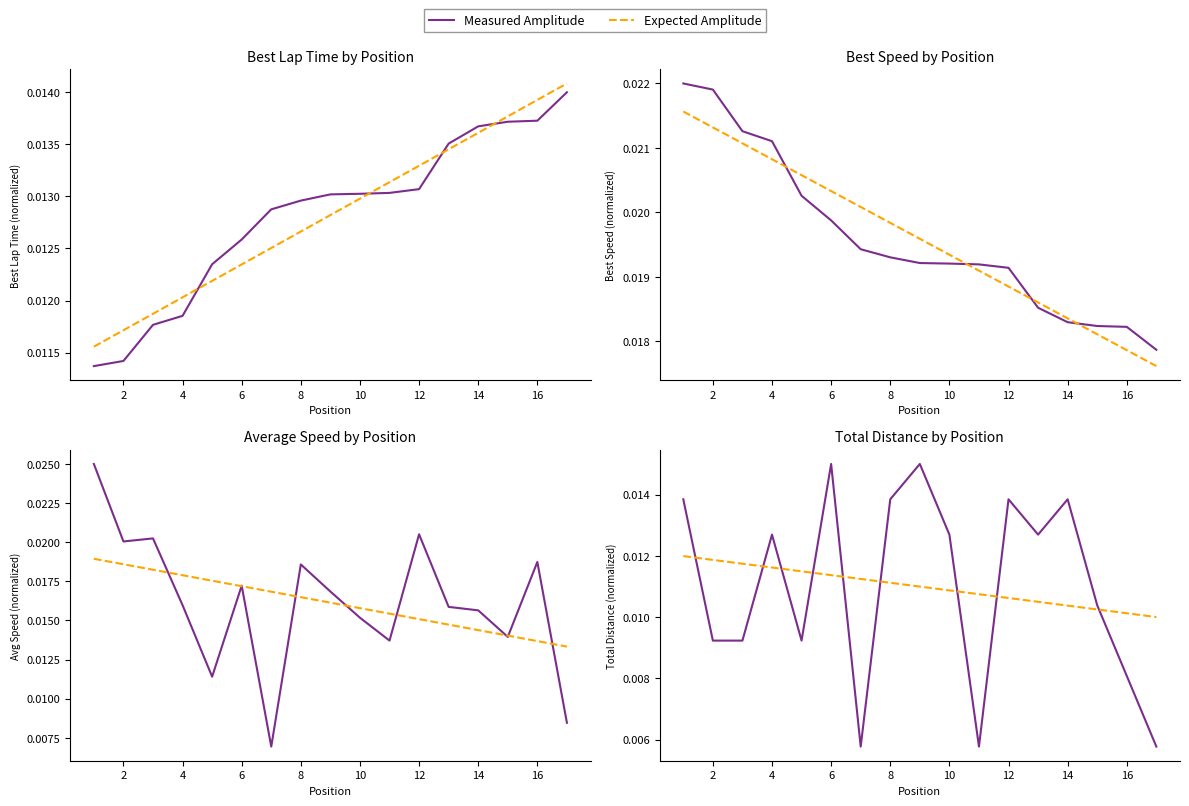

The value of Measured Amplitude at 12 is 0.0. True or false?

False